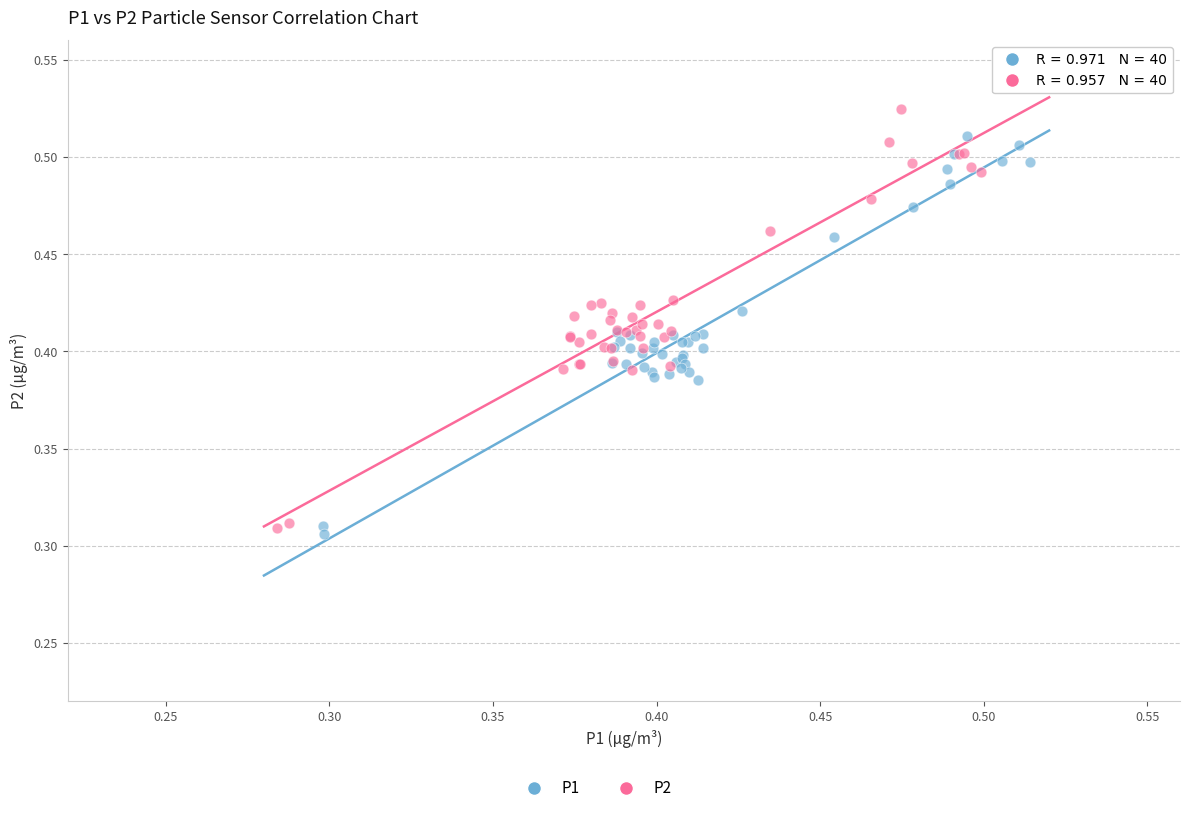

Which series reaches the maximum Y coordinate?

P2